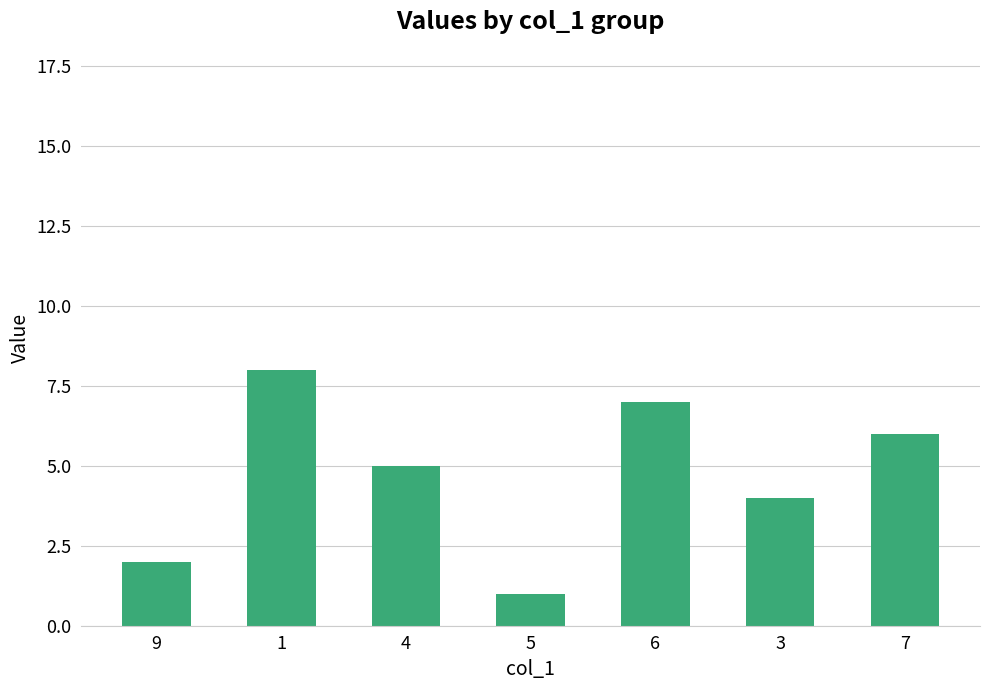

Is it true that the value at 7 is 9?

False